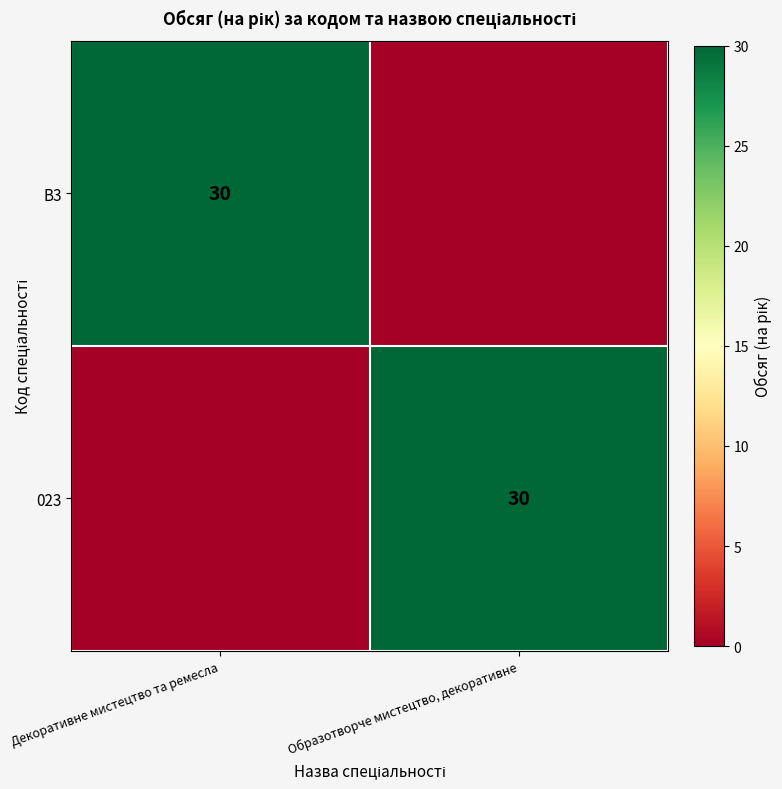

What is the spread (max minus min) of values at Декоративне мистецтво та ремесла?

30